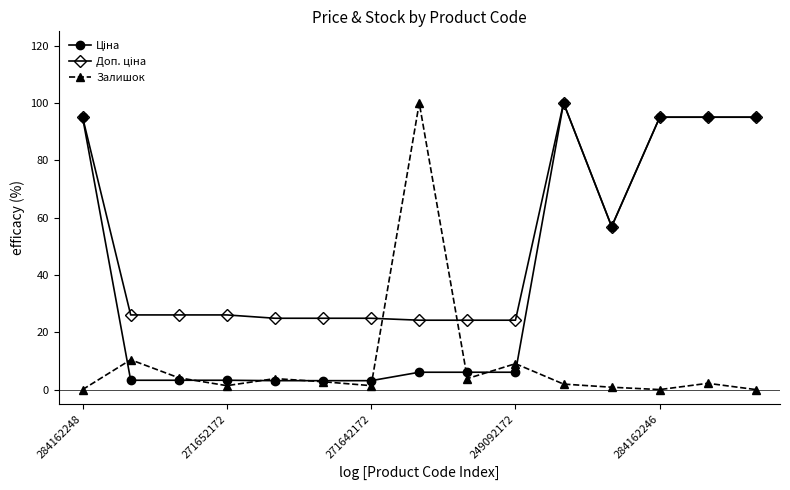

What is the maximum value shown in the chart?

100.0